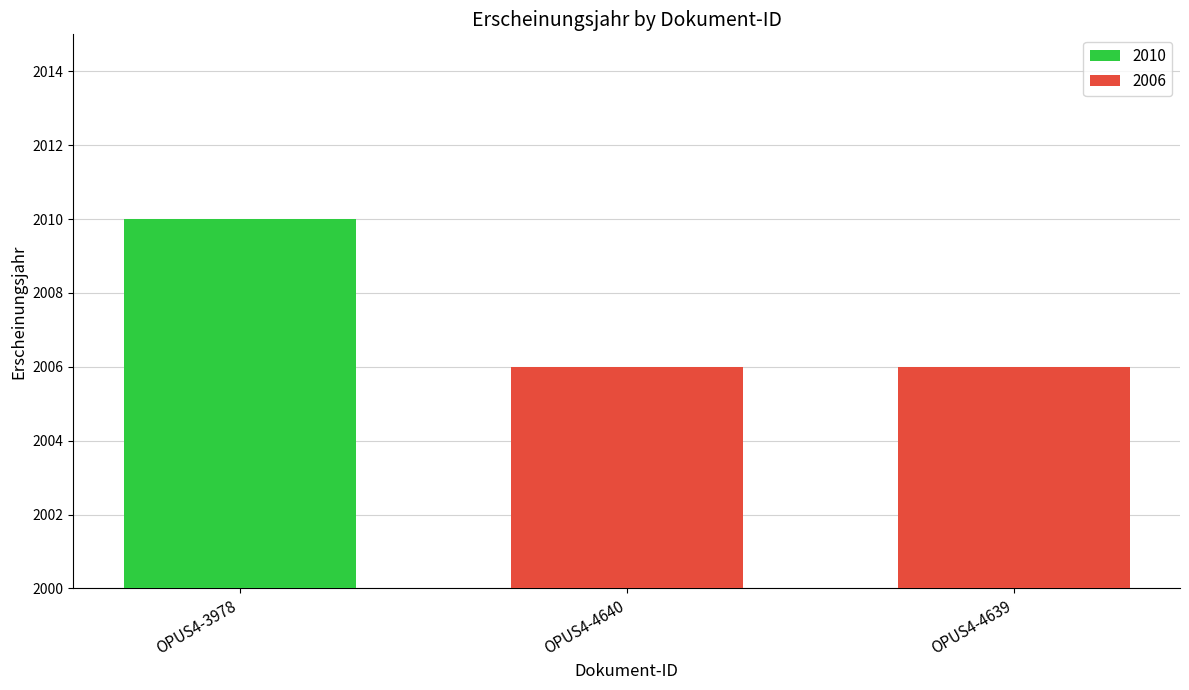

What is the label of the 1st bar from the right?

OPUS4-4639